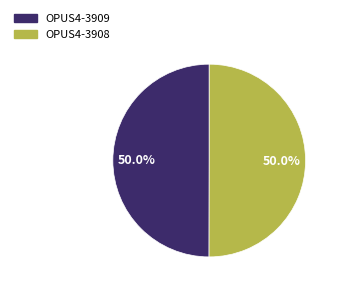

Combined, what portion of the pie is OPUS4-3909 and OPUS4-3908?

100.0%